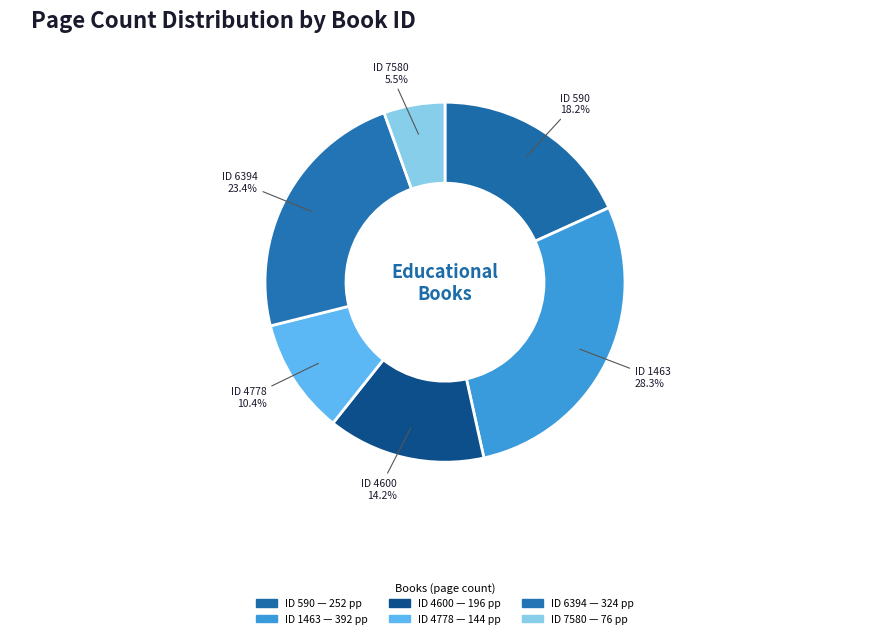

Which slice is the largest?

ID 1463